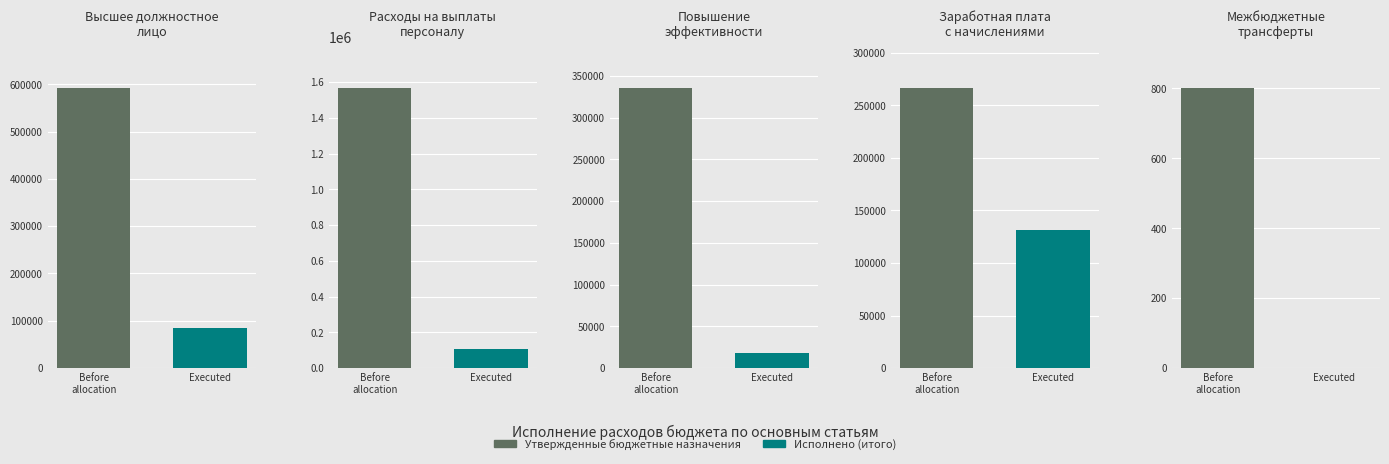

Which series has the widest spread of values?

Утвержденные бюджетные назначения